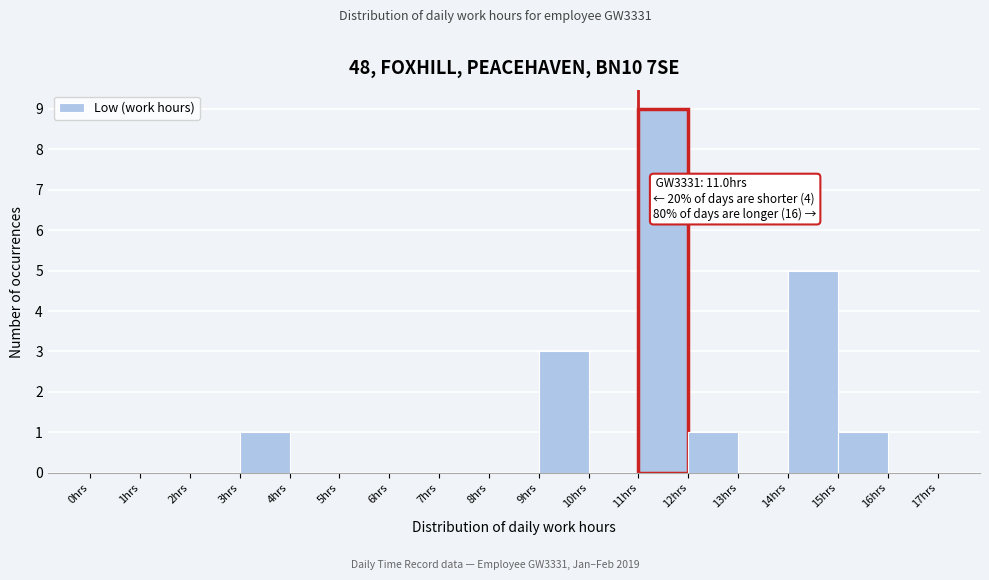

Which range on the x-axis has the tallest bar?

11 to 12